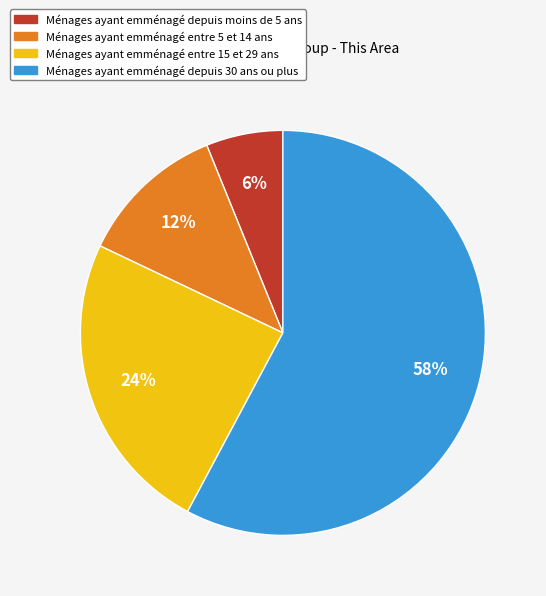

To the nearest percent, what is the difference between the largest and smallest slice percentages?

52%